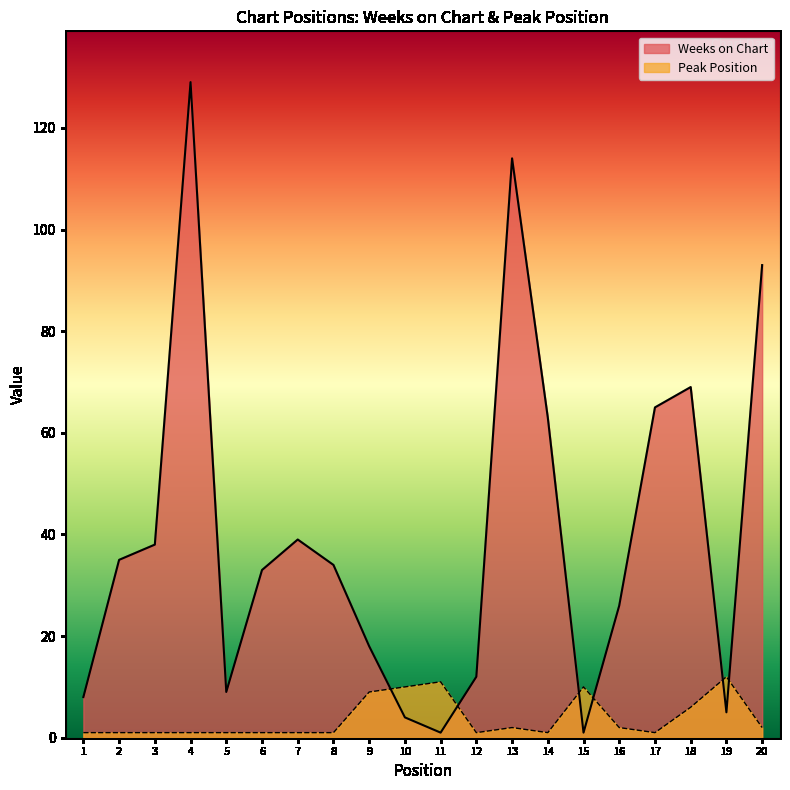

Which series has the largest total across all categories?

Weeks on Chart